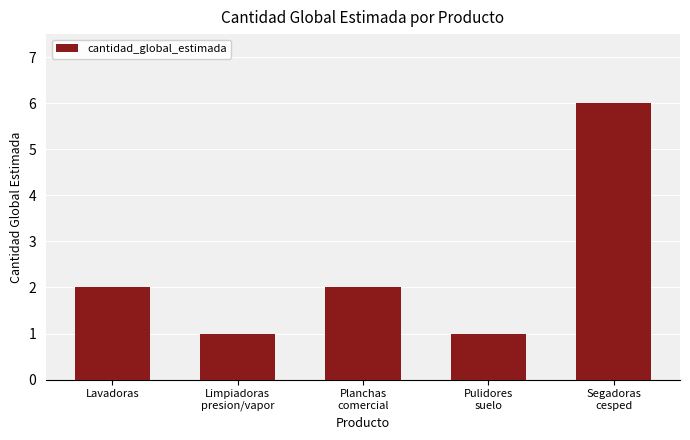

What is the maximum value shown in the chart?

6